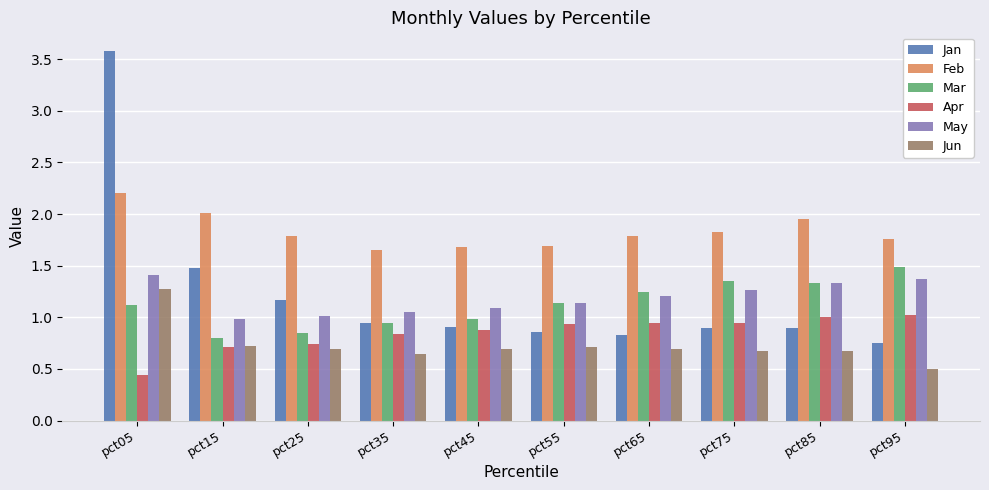

Which series has the largest total across all categories?

Feb